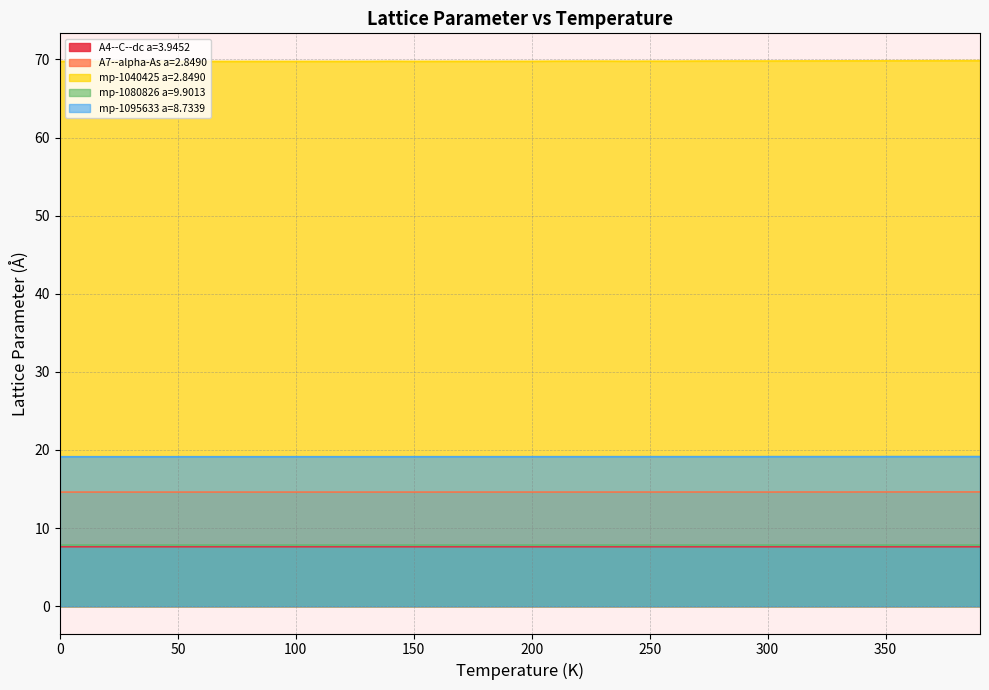

Which series has the widest spread of values?

mp-1040425 a=2.8490